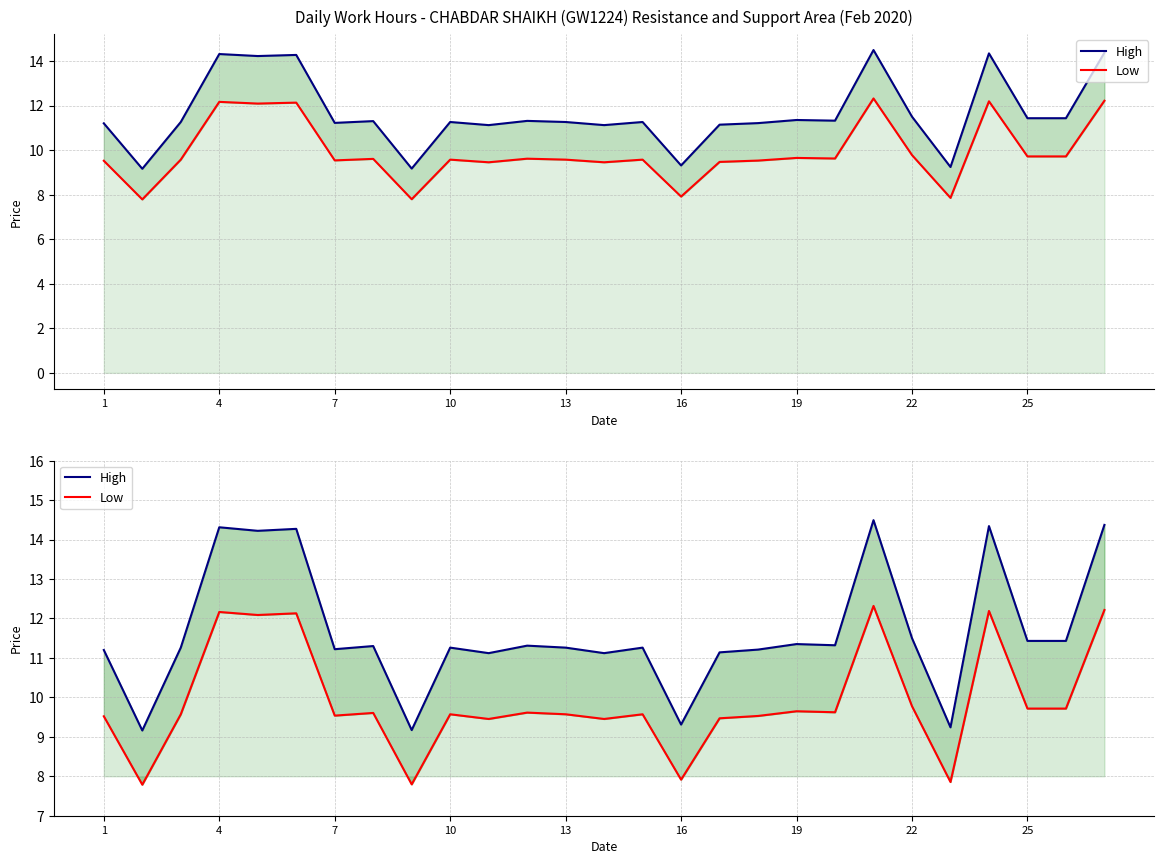

What is the sum of all High values?

314.6